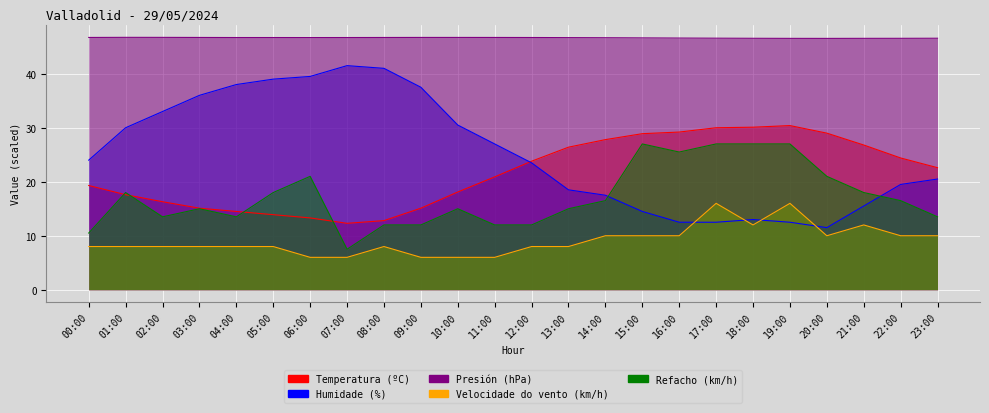

What is the lowest value of the Humidade (%) series?

11.5